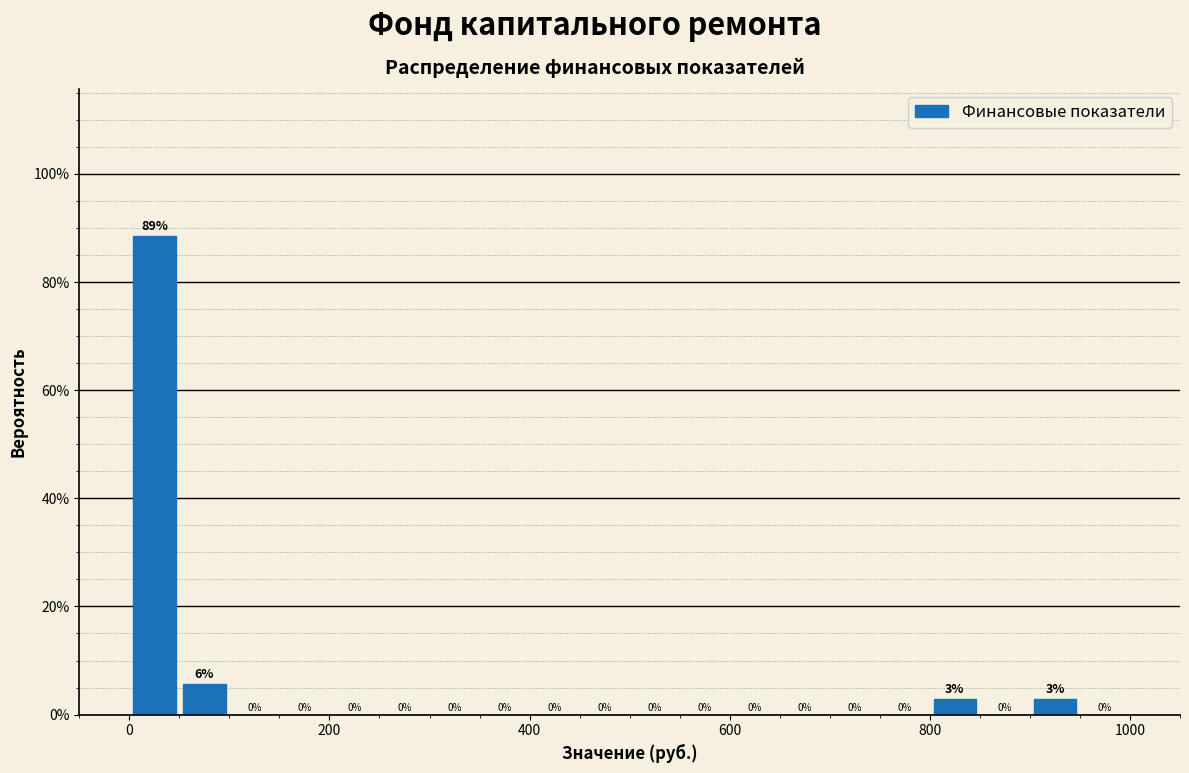

Read against the x-axis, roughly where is the centre of the tallest bar?

20